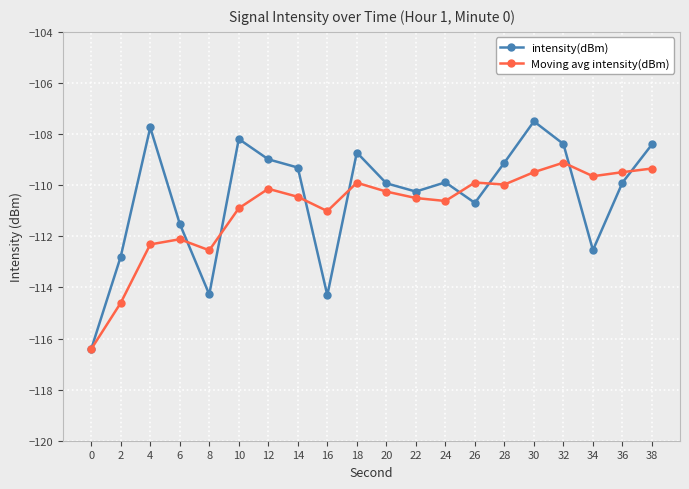

Reading left to right, what are all the values shown in this chart?

intensity(dBm): 0=-116.4	2=-112.8	4=-107.7	6=-111.5	8=-114.3	10=-108.2	12=-109.0	14=-109.3	16=-114.3	18=-108.7	20=-109.9	22=-110.2	24=-109.9	26=-110.7	28=-109.1	30=-107.5	32=-108.4	34=-112.5	36=-109.9	38=-108.4
Moving avg intensity(dBm): 0=-116.4	2=-114.6	4=-112.3	6=-112.1	8=-112.5	10=-110.9	12=-110.1	14=-110.5	16=-111.0	18=-109.9	20=-110.3	22=-110.5	24=-110.6	26=-109.9	28=-110.0	30=-109.5	32=-109.1	34=-109.6	36=-109.5	38=-109.3